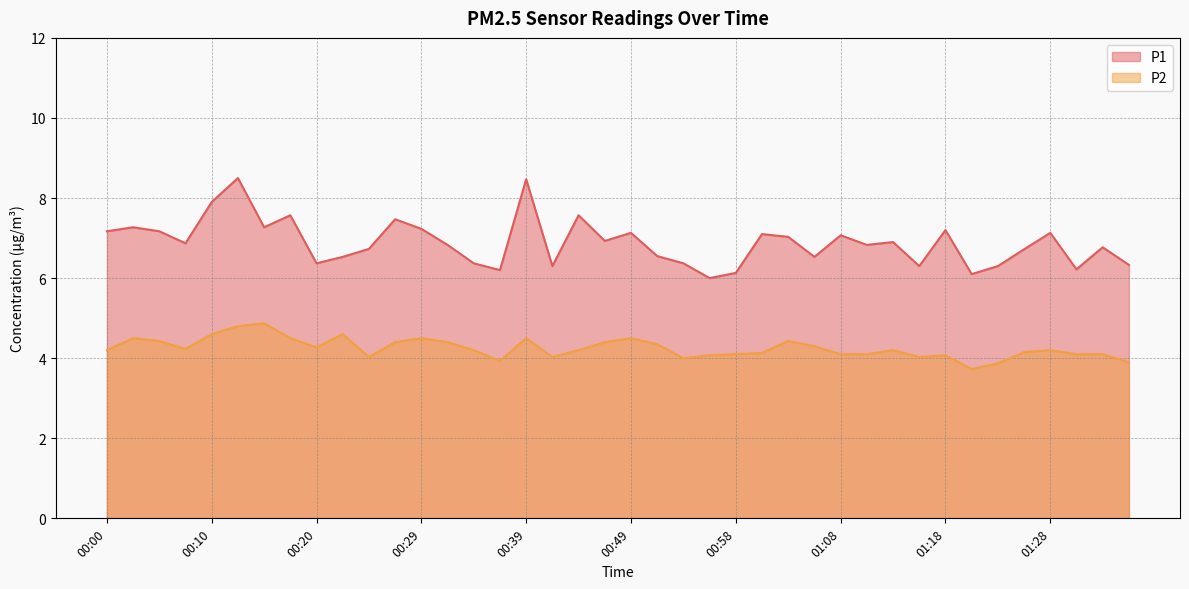

What is the difference between the highest and lowest values at 00:03?

2.8